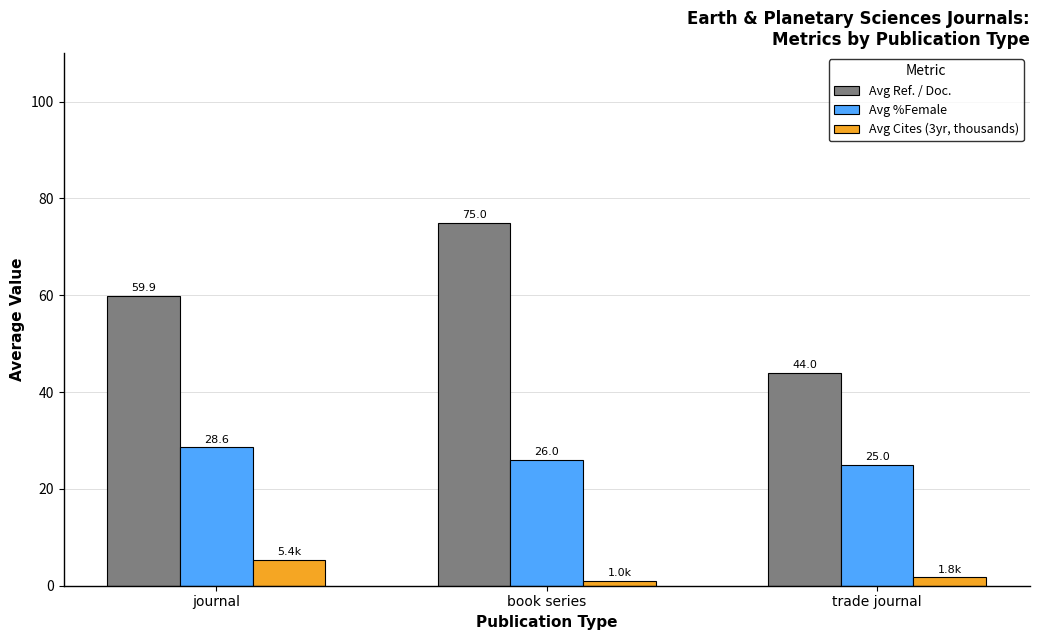

Is the value of Avg Cites (3yr, thousands) at book series greater than the value of Avg %Female at trade journal?

No